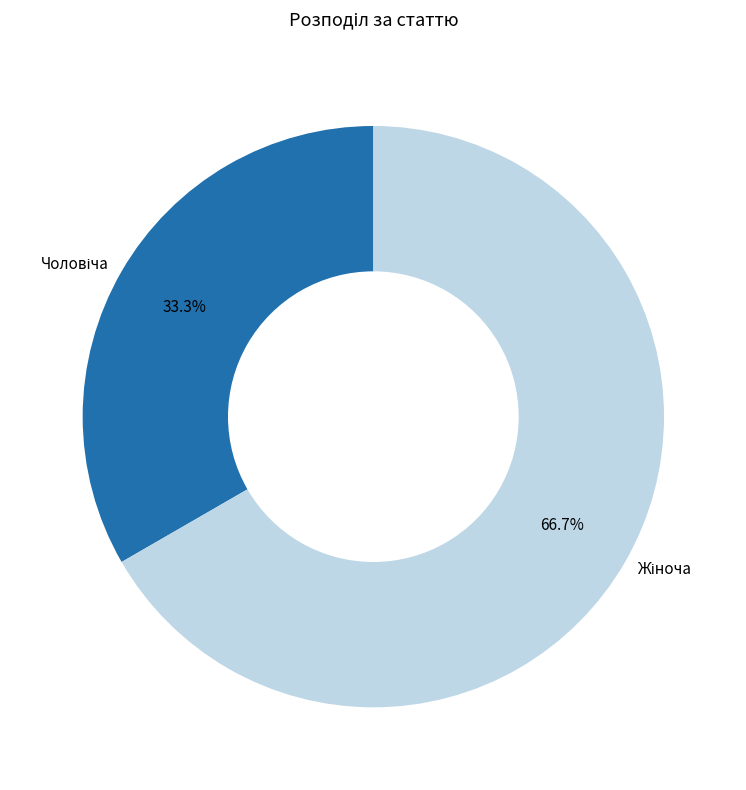

Does any single category account for the majority?

Yes